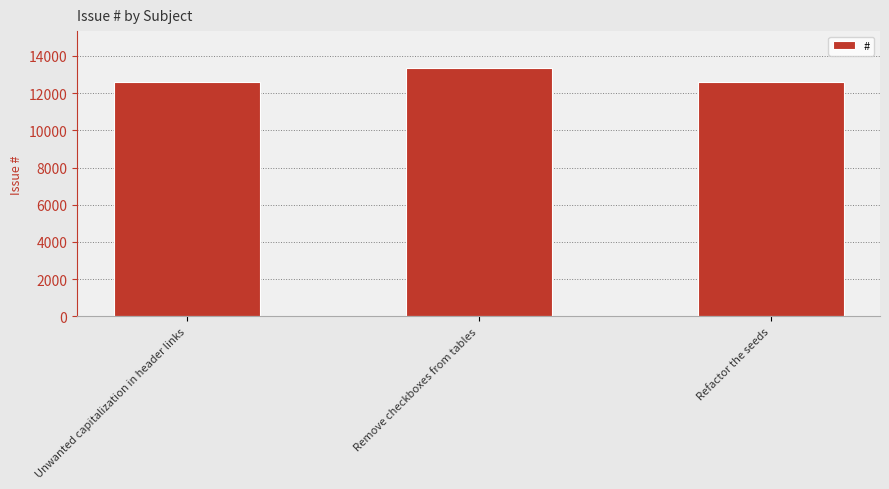

What is the ratio of the value at Remove checkboxes from tables to the value at Unwanted capitalization in header links?

1.1